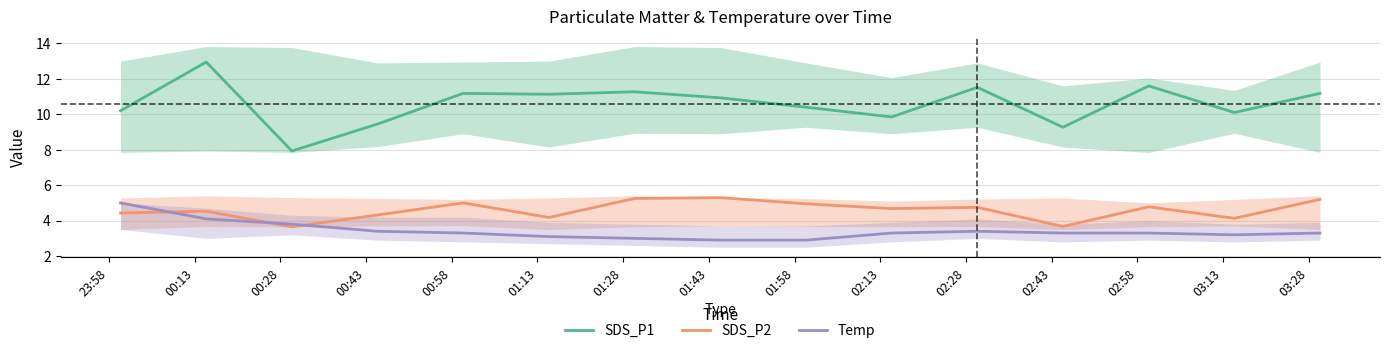

What is the value of the SDS_P2 point at the 5th from the left?

5.0